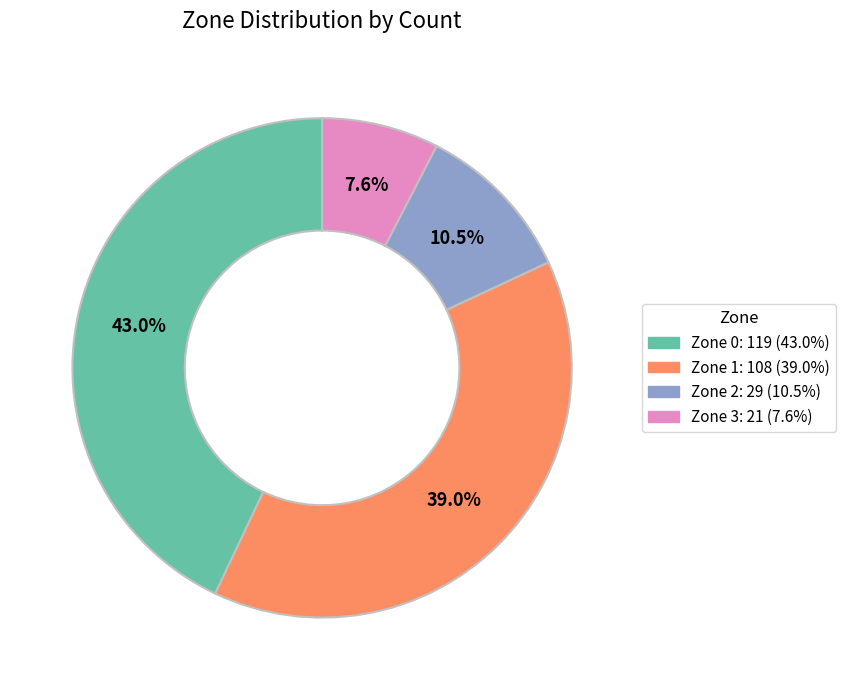

Does Zone 2 account for over 50% of the chart?

No